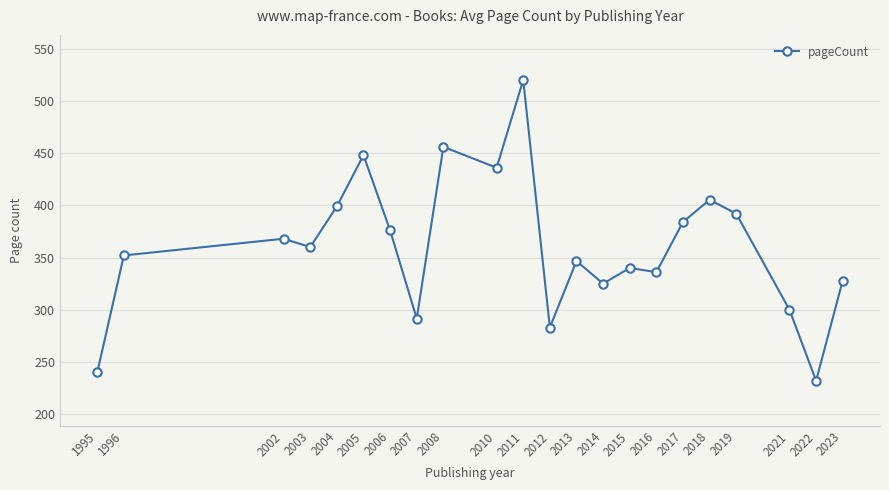

Where is the first local minimum?

2003